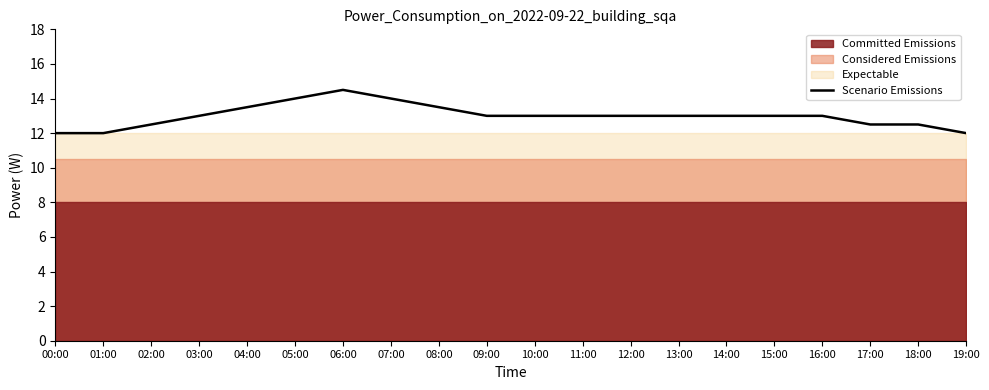

Which has a higher value, 17:00 or 19:00?

17:00